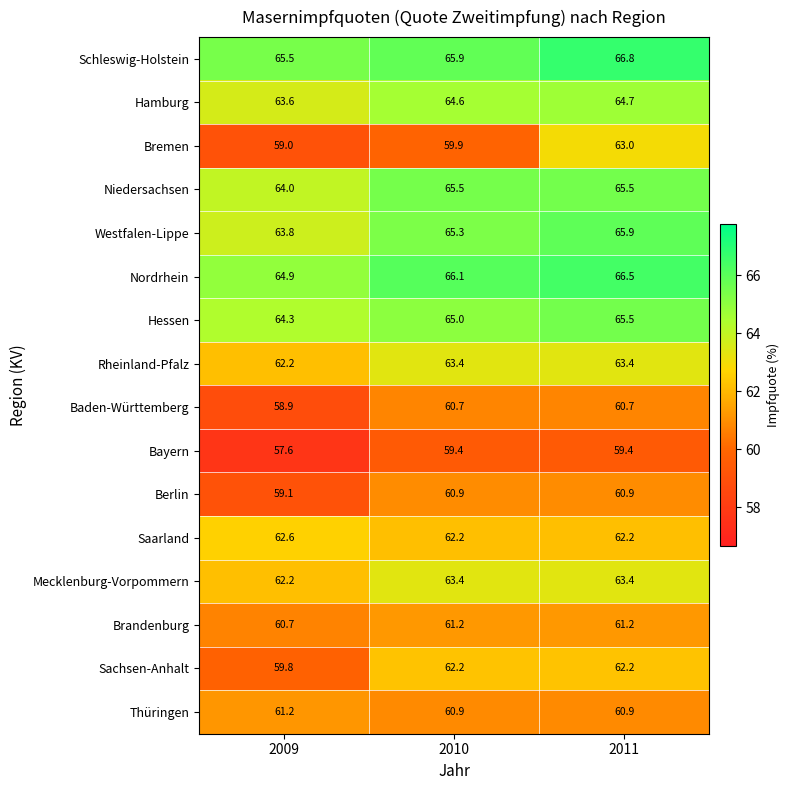

What is the maximum value for Berlin?

60.9